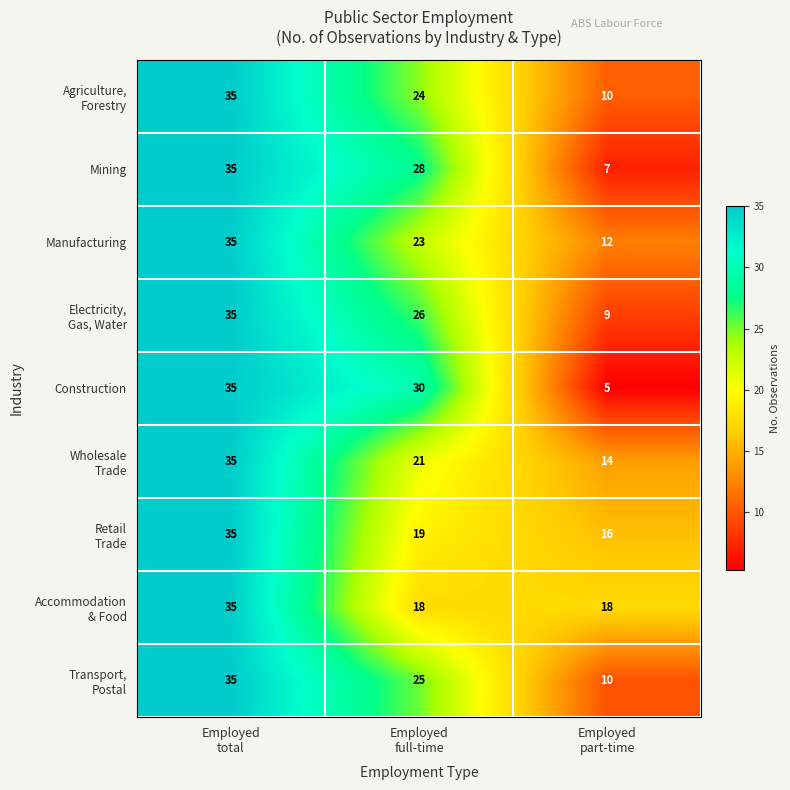

How many Mining values are between 7 and 35?

3